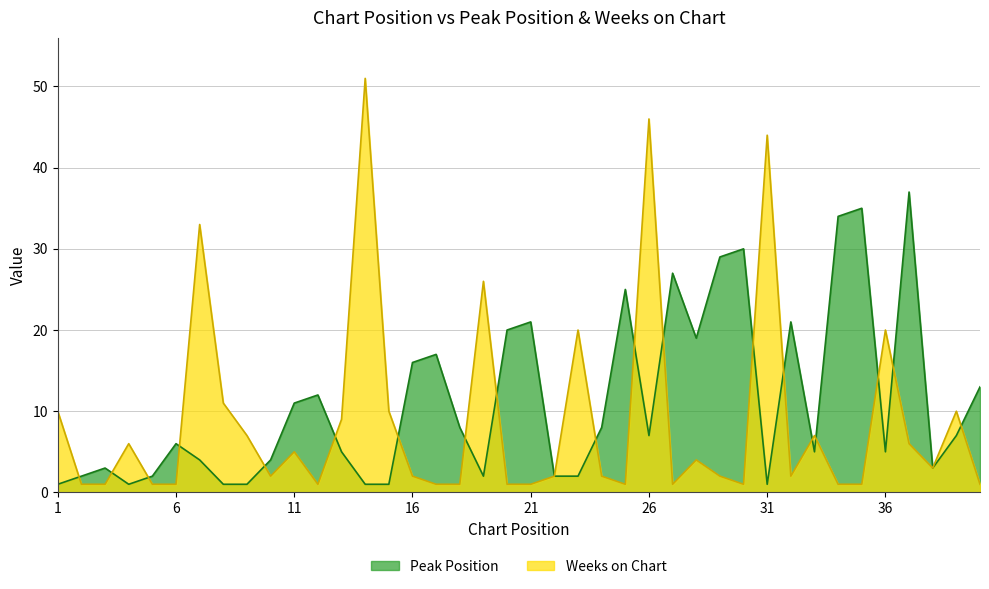

What is the value of the Weeks on Chart point at the 8th from the left?

11